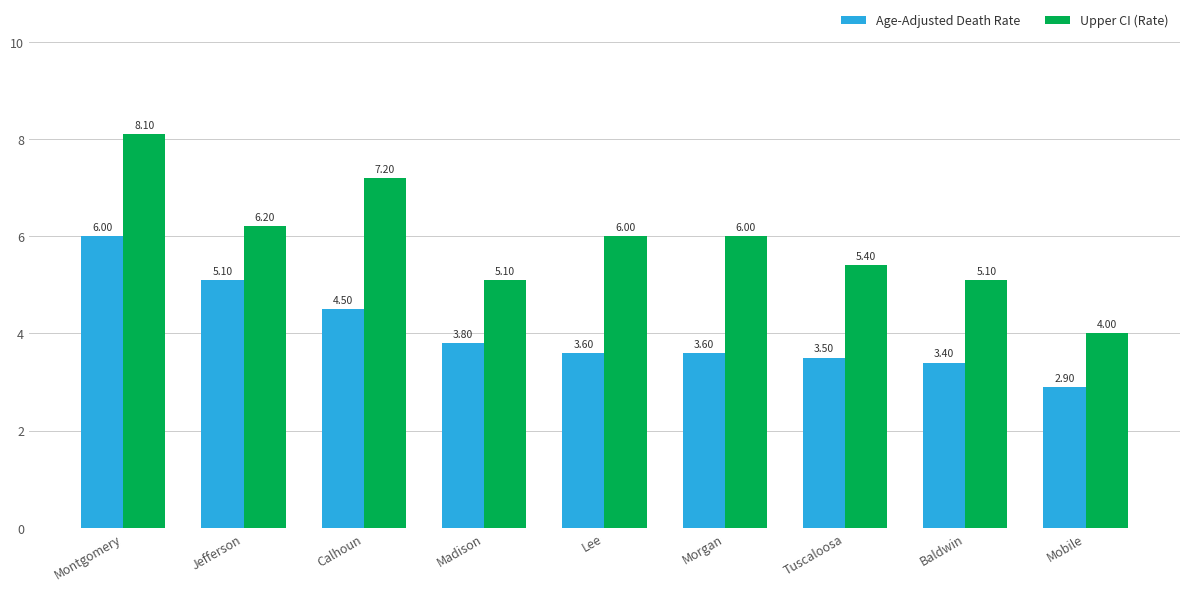

Where does the Upper CI (Rate) series first go above 6?

Montgomery